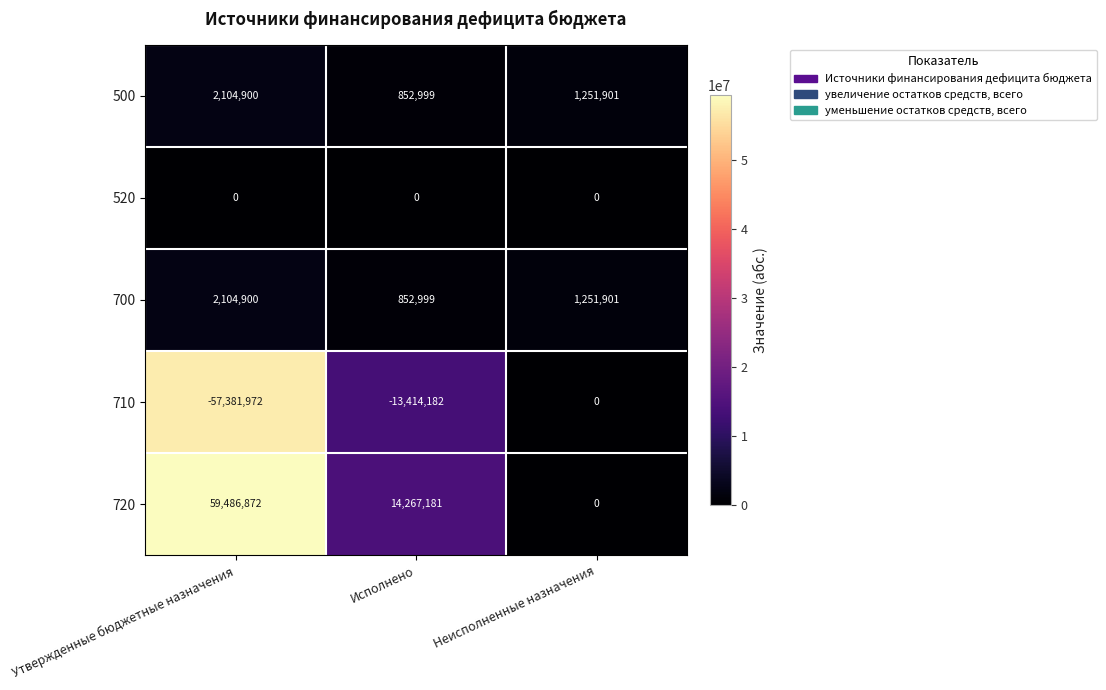

At which label does 500 first exceed 1251901?

Утвержденные бюджетные назначения